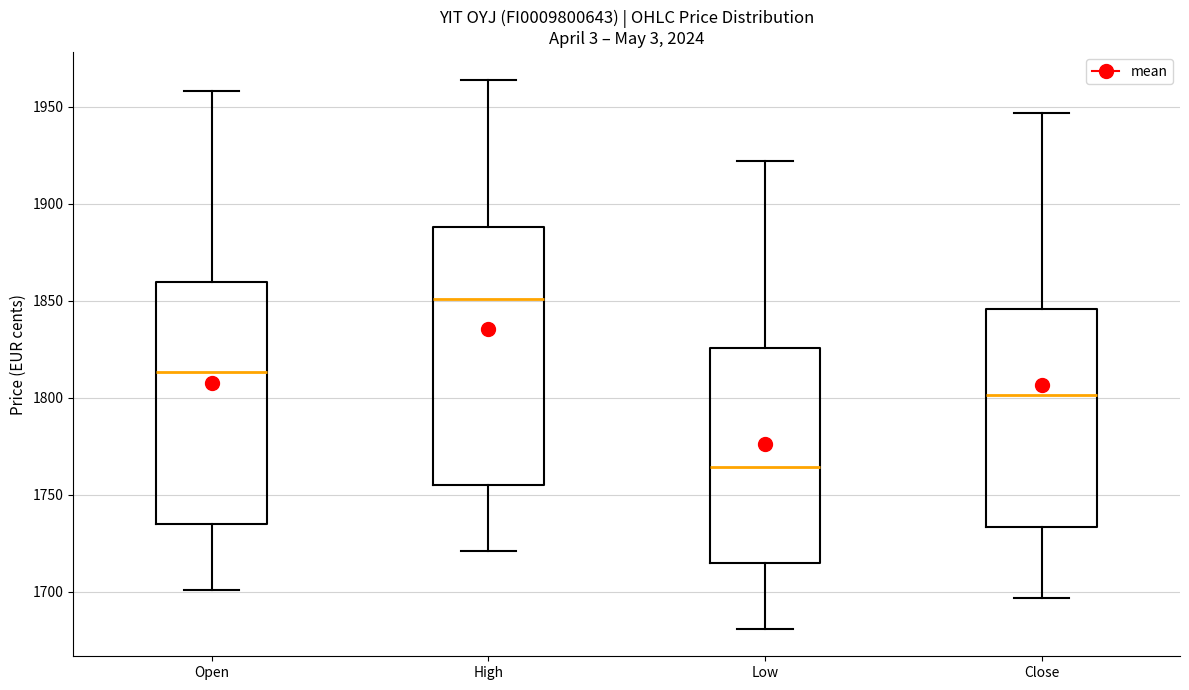

Reading left to right, read every box against the y-axis: the position of its median line, the range the box covers, and the ends of its whiskers. The values are not printed on the chart, so give them approximately, as read against the axis.

Open: median 1815, box 1735 to 1860, whiskers 1700 to 1960
High: median 1850, box 1755 to 1890, whiskers 1720 to 1965
Low: median 1765, box 1715 to 1825, whiskers 1680 to 1920
Close: median 1800, box 1735 to 1845, whiskers 1695 to 1945